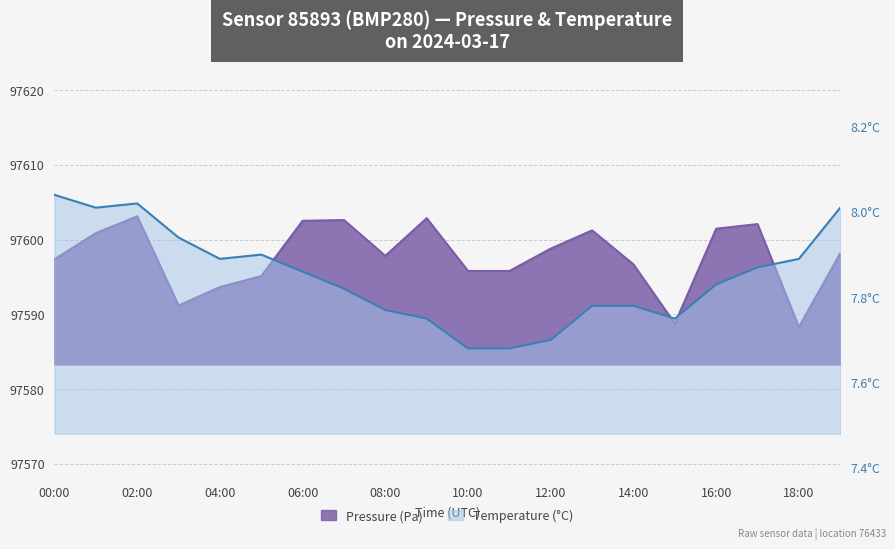

Which series has the largest total across all categories?

Pressure (Pa)